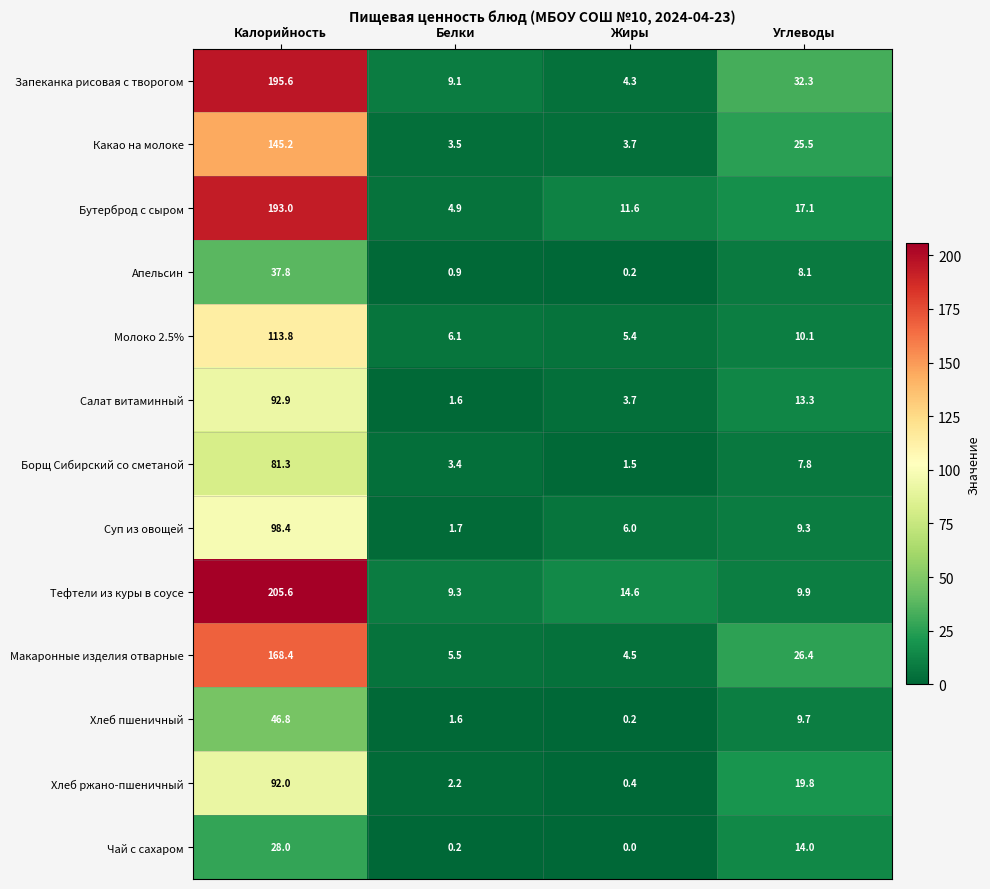

What is the highest value of the Хлеб пшеничный series?

46.8